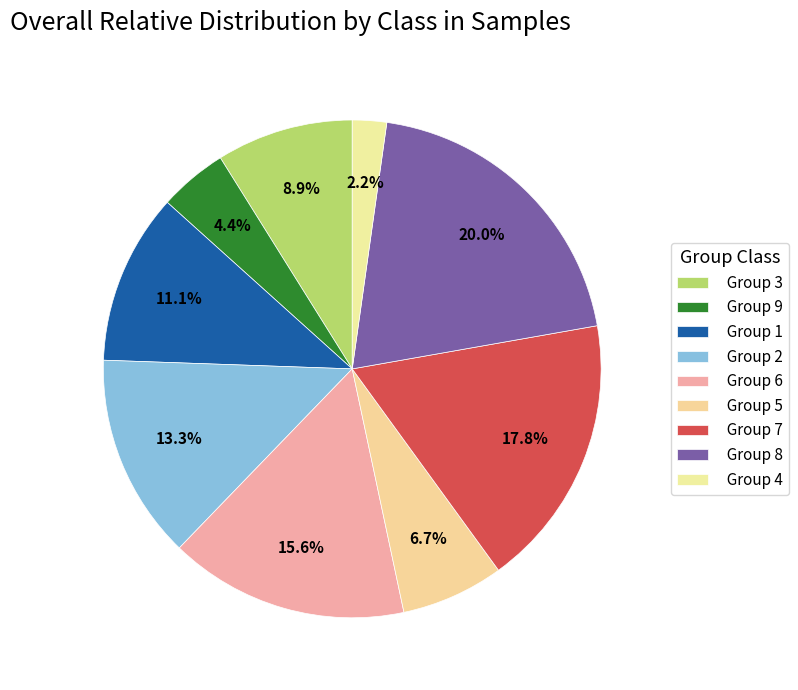

To the nearest percent, what is the difference between the largest and smallest slice percentages?

18%